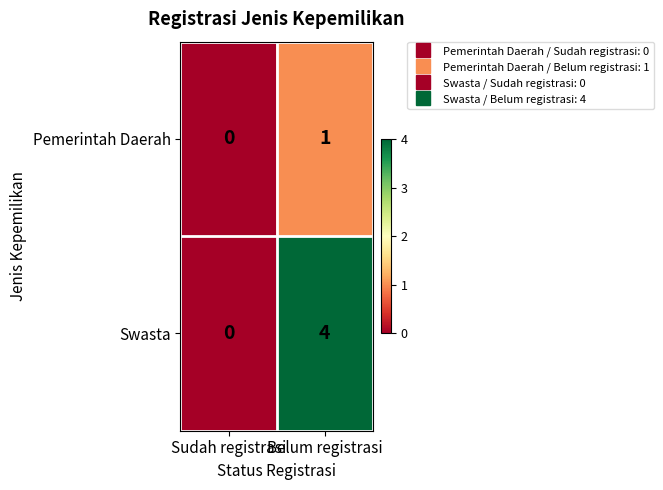

At how many categories does at least one series exceed 2?

1